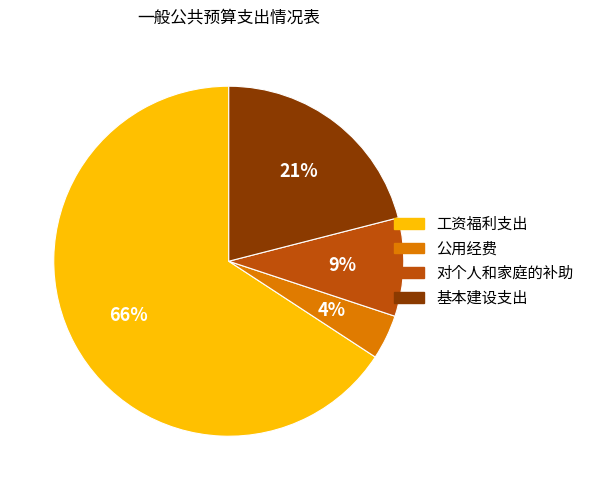

What is the ratio of the value at 对个人和家庭的补助 to the value at 公用经费?

2.2